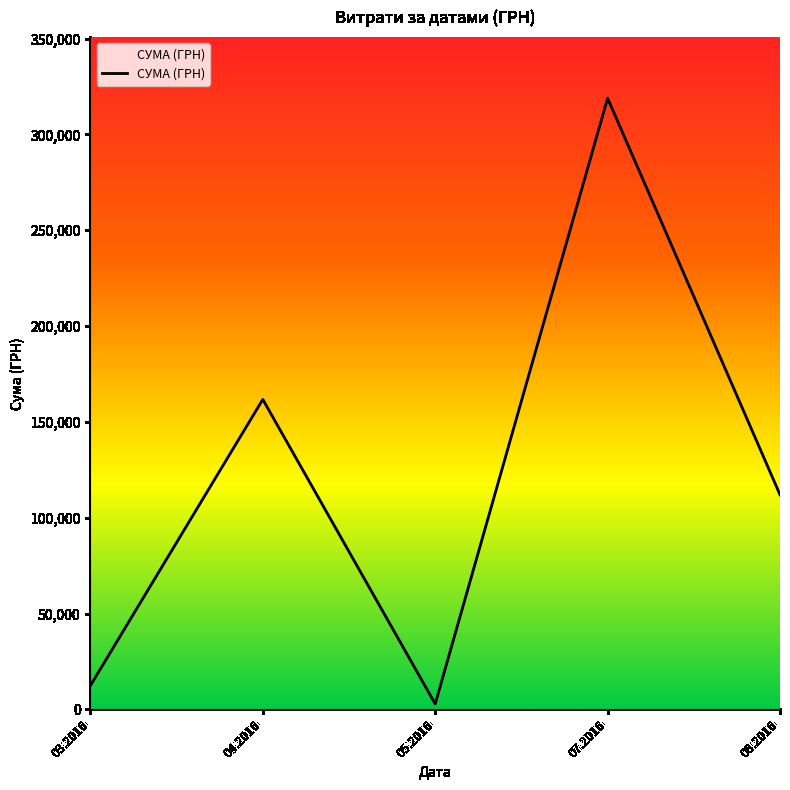

Where is the first local minimum?

05.2016